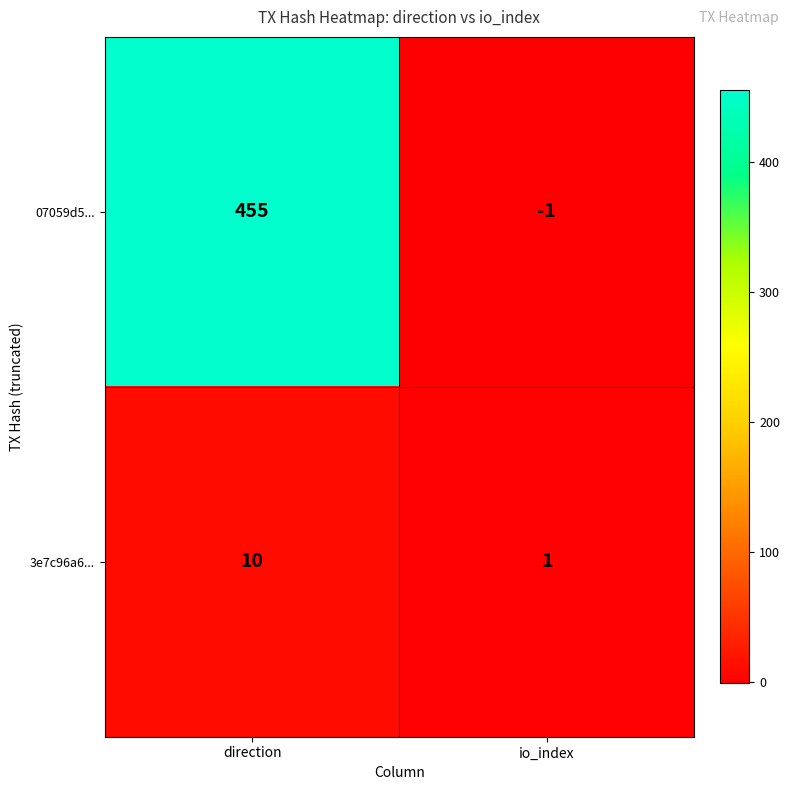

Reading left to right, transcribe all the data shown in this chart.

07059d5...: direction=455	io_index=-1
3e7c96a6...: direction=10	io_index=1